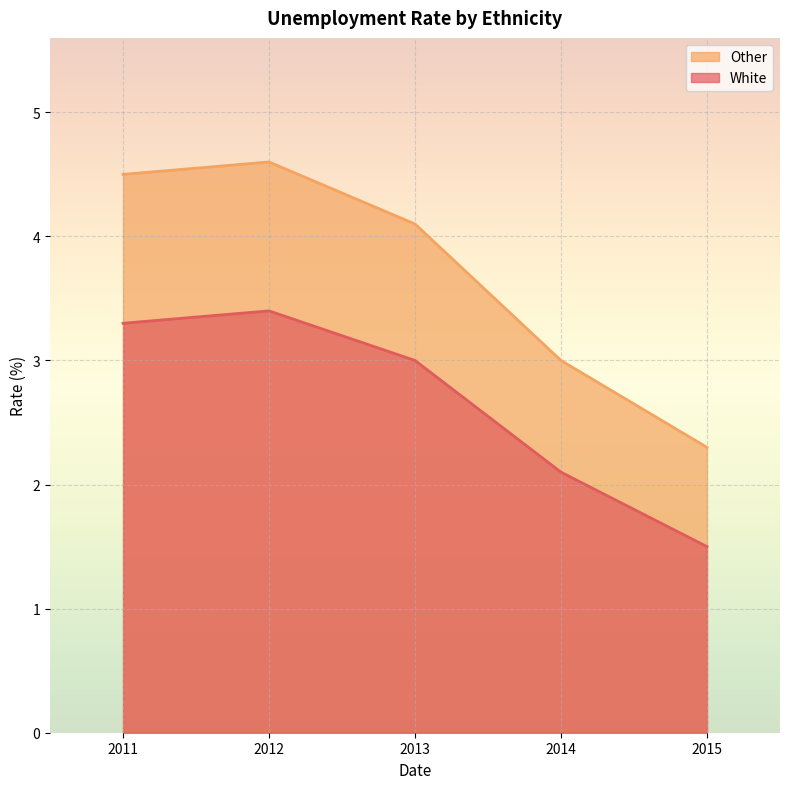

At which label is White closest to 2?

2014